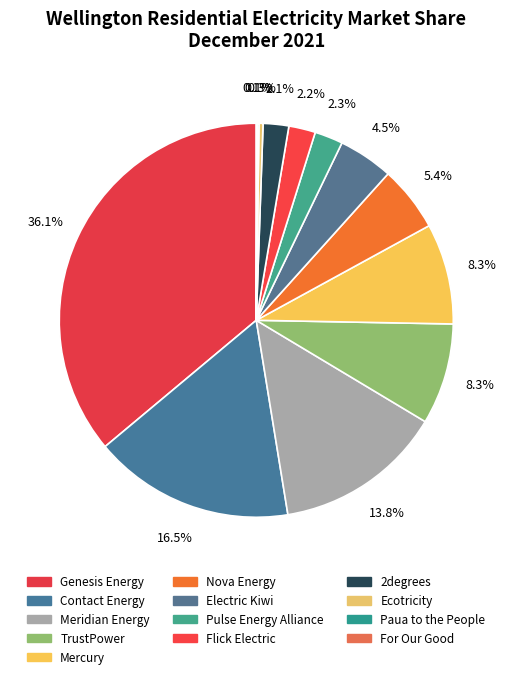

Does any single category account for the majority?

No